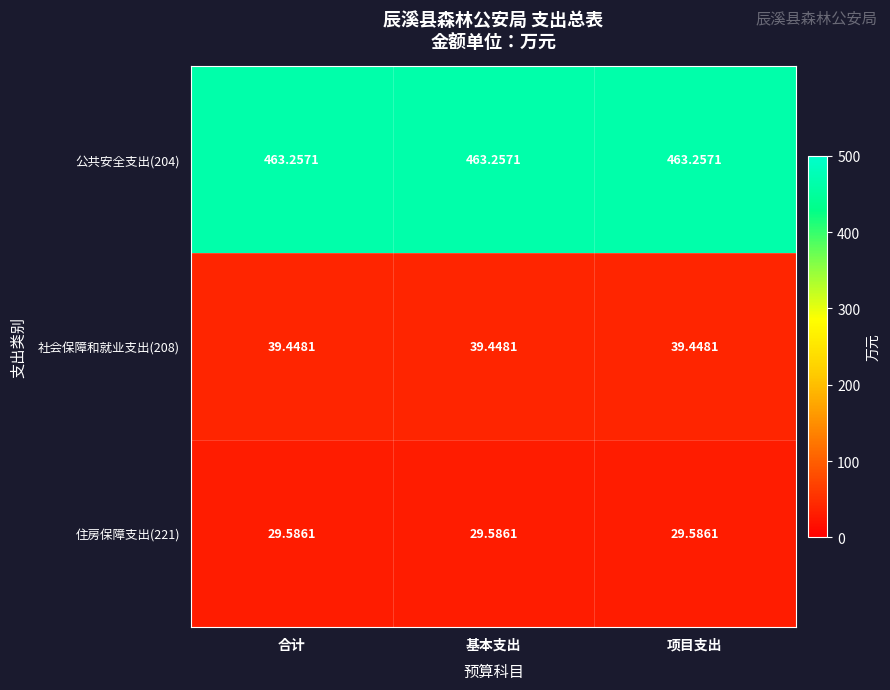

Is the value of 住房保障支出(221) at 项目支出 greater than the value of 公共安全支出(204) at 项目支出?

No